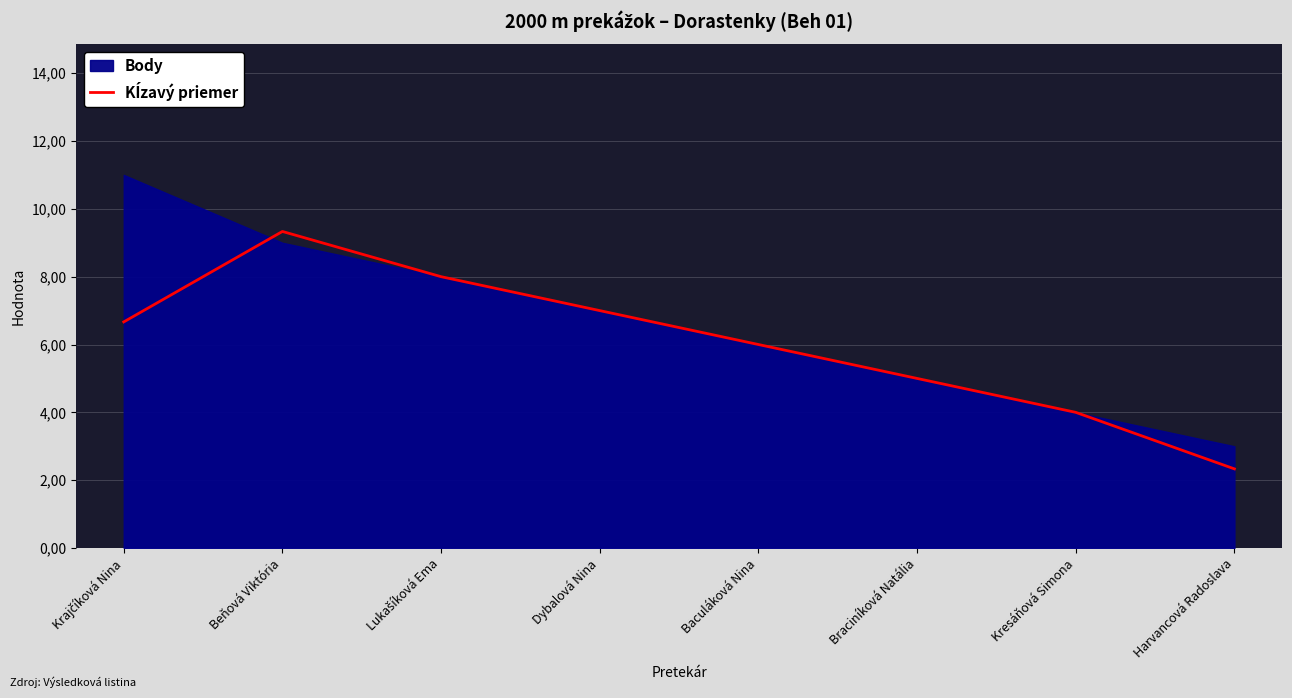

What is the label of the 7th point from the right?

Beňová Viktória